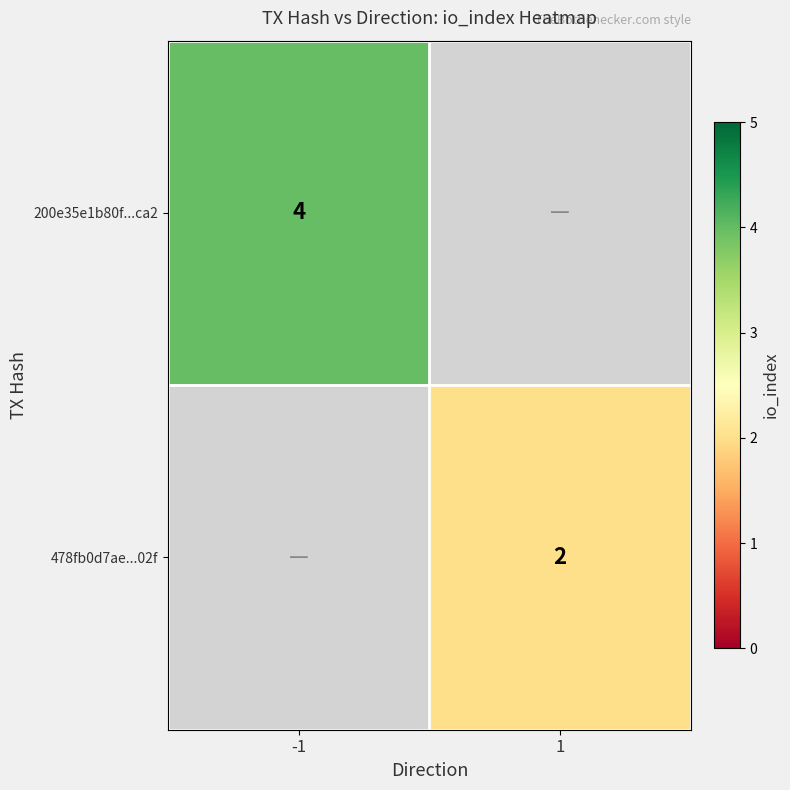

Is it true that 478fb0d7ae...02f equals 2 at 1?

True